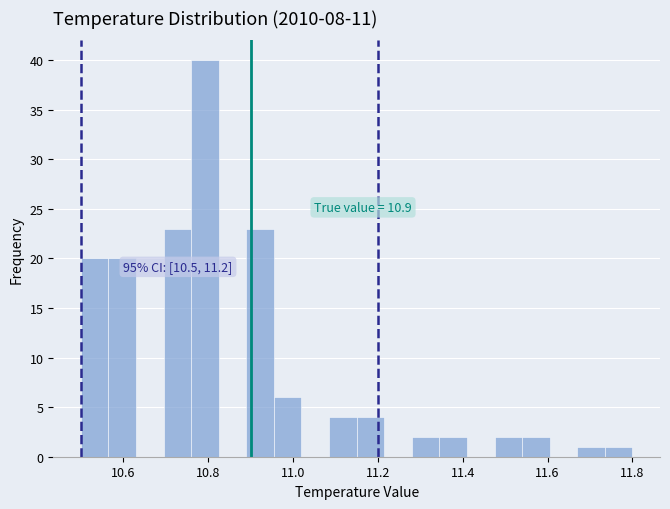

Around what value on the x-axis is the tallest bar? Give the approximate position of its centre, as read against the axis.

10.80